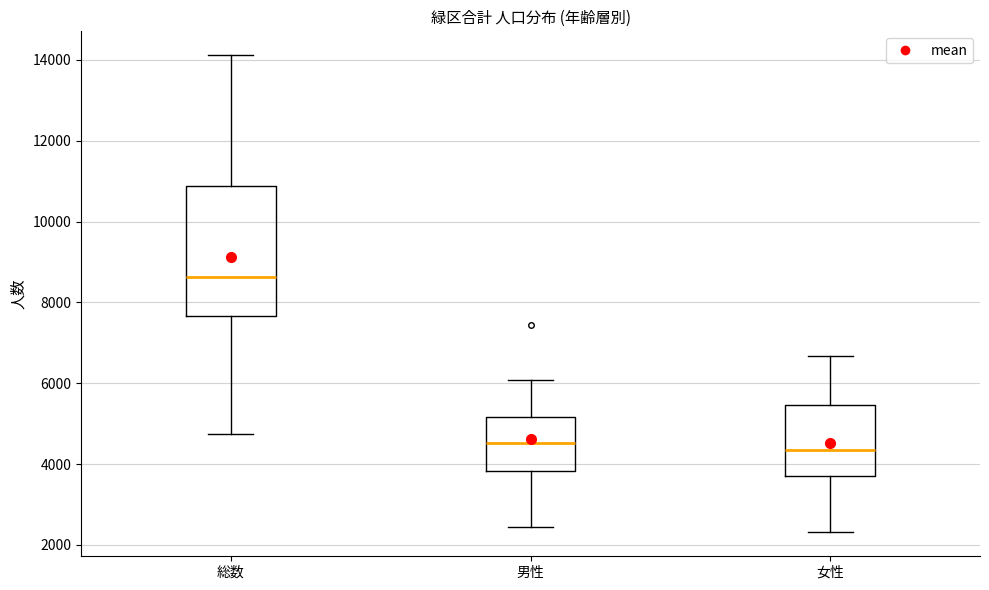

Where does the upper whisker of the box for 男性 end on the y-axis? The values are not printed on the chart, so give them approximately, as read against the axis.

6000